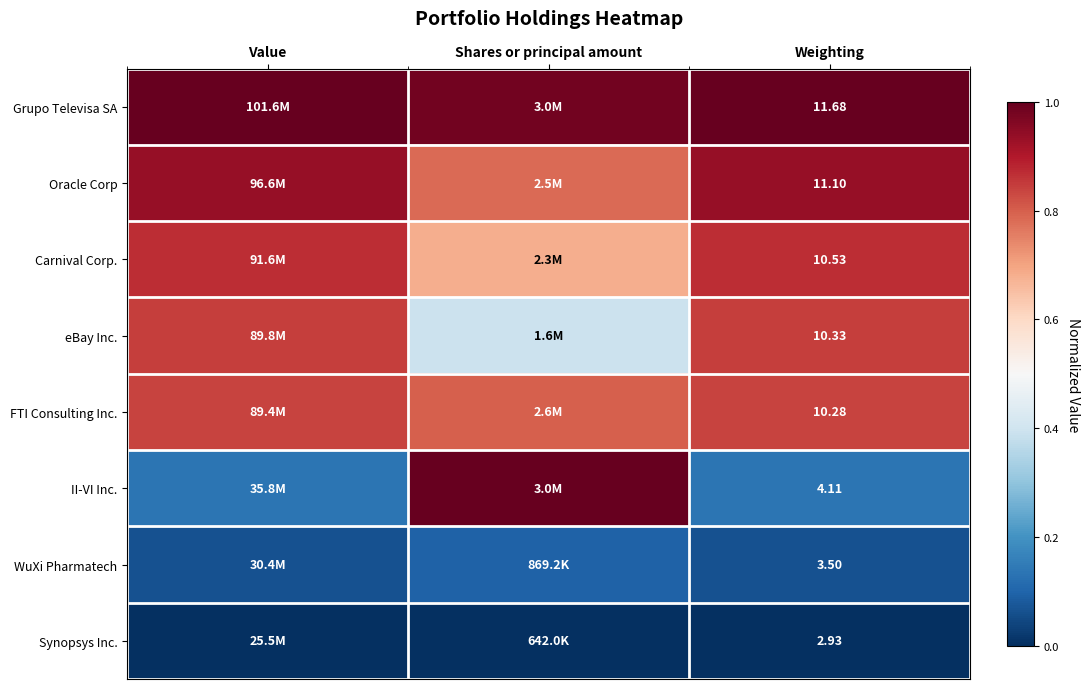

At Weighting, list the series in order from largest to smallest.

Grupo Televisa SA, Oracle Corp, Carnival Corp., eBay Inc., FTI Consulting Inc., II-VI Inc., WuXi Pharmatech, Synopsys Inc.